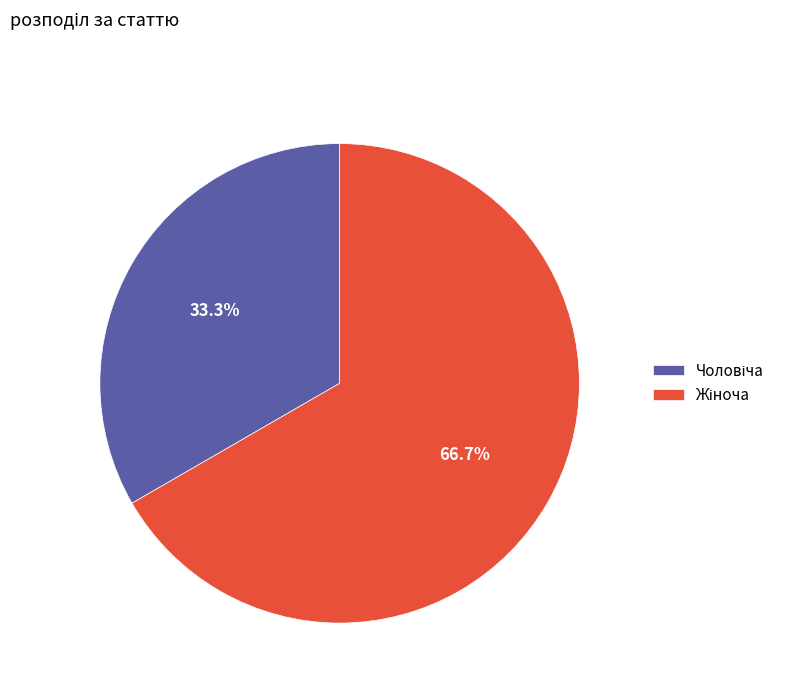

Is there any slice that represents more than half of the pie?

Yes